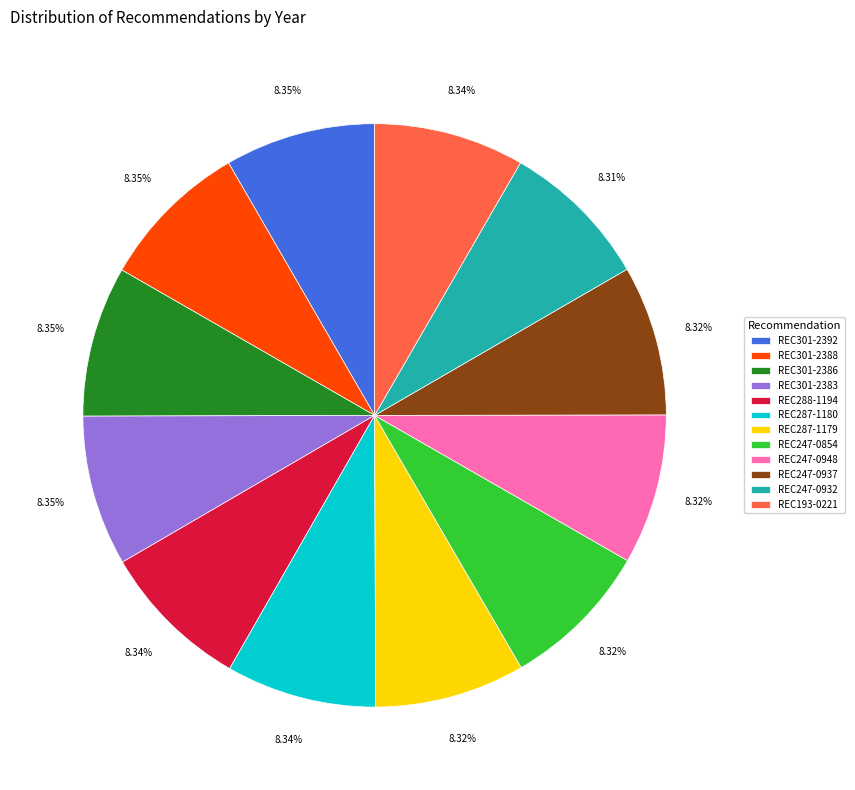

Is it true that REC247-0948 is 8% of the pie?

True